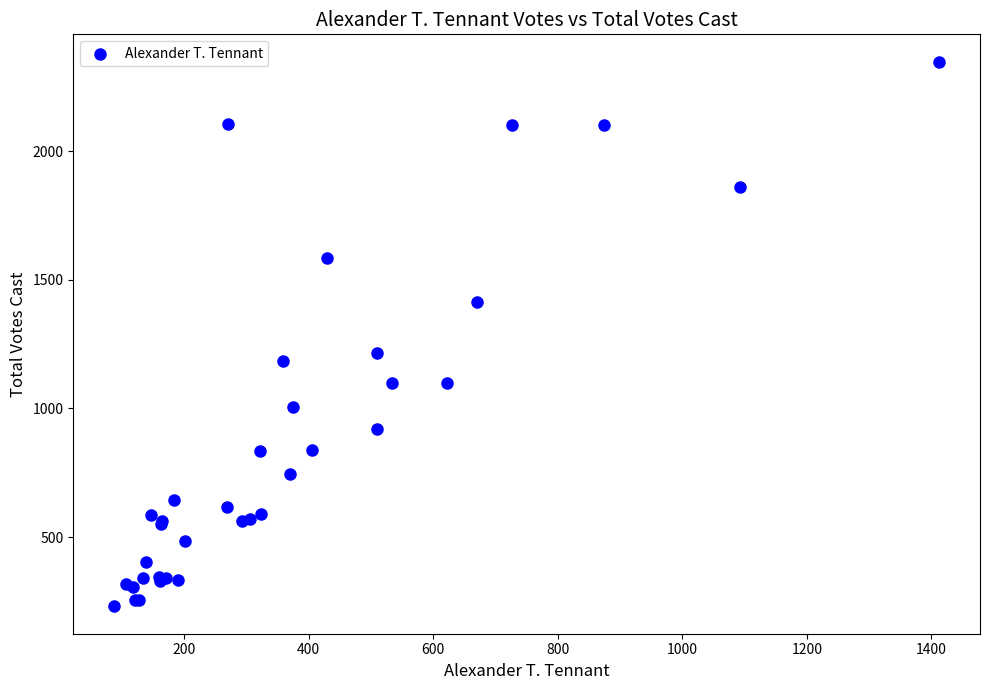

What Y value in the scatter plot is closest to 1289?

1217